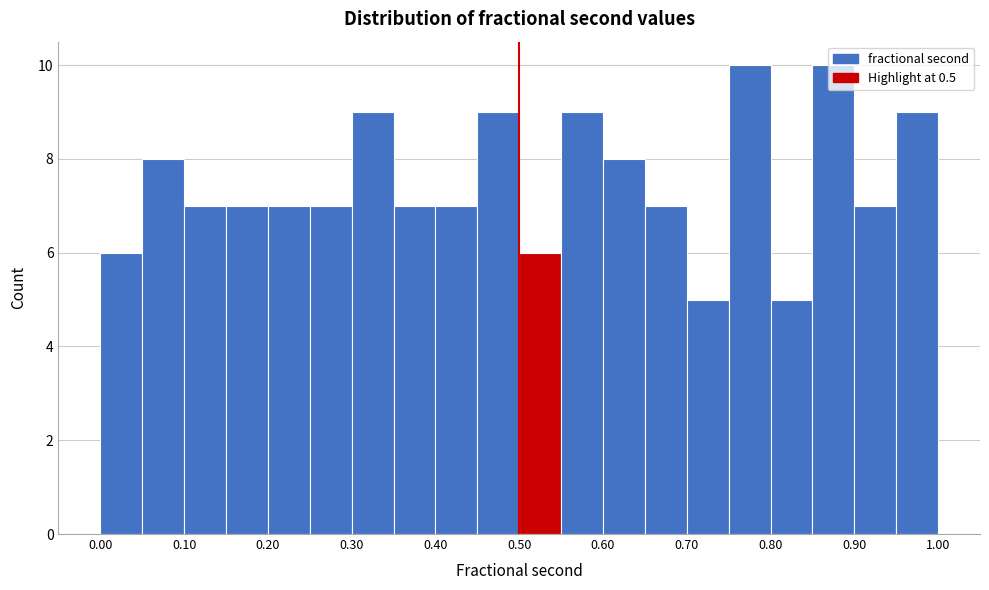

Reading left to right, transcribe this chart: for each bar, give the range it covers on the x-axis and its height. The values are not printed on the chart, so give them approximately, as read against the axis.

0.00 to 0.05: 6
0.05 to 0.10: 8
0.10 to 0.15: 7
0.15 to 0.20: 7
0.20 to 0.25: 7
0.25 to 0.30: 7
0.30 to 0.35: 9
0.35 to 0.40: 7
0.40 to 0.45: 7
0.45 to 0.50: 9
0.50 to 0.55: 6
0.55 to 0.60: 9
0.60 to 0.65: 8
0.65 to 0.70: 7
0.70 to 0.75: 5
0.75 to 0.80: 10
0.80 to 0.85: 5
0.85 to 0.90: 10
0.90 to 0.95: 7
0.95 to 1.00: 9